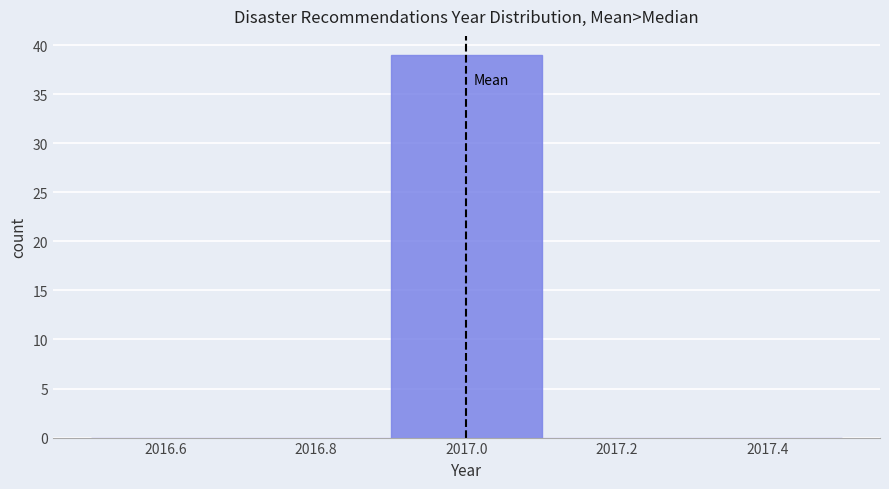

Reading left to right, list every bar in this chart as the range it spans on the x-axis followed by its height. The values are not printed on the chart, so give them approximately, as read against the axis.

2016.5 to 2016.7: 0
2016.7 to 2016.9: 0
2016.9 to 2017.1: 39
2017.1 to 2017.3: 0
2017.3 to 2017.5: 0